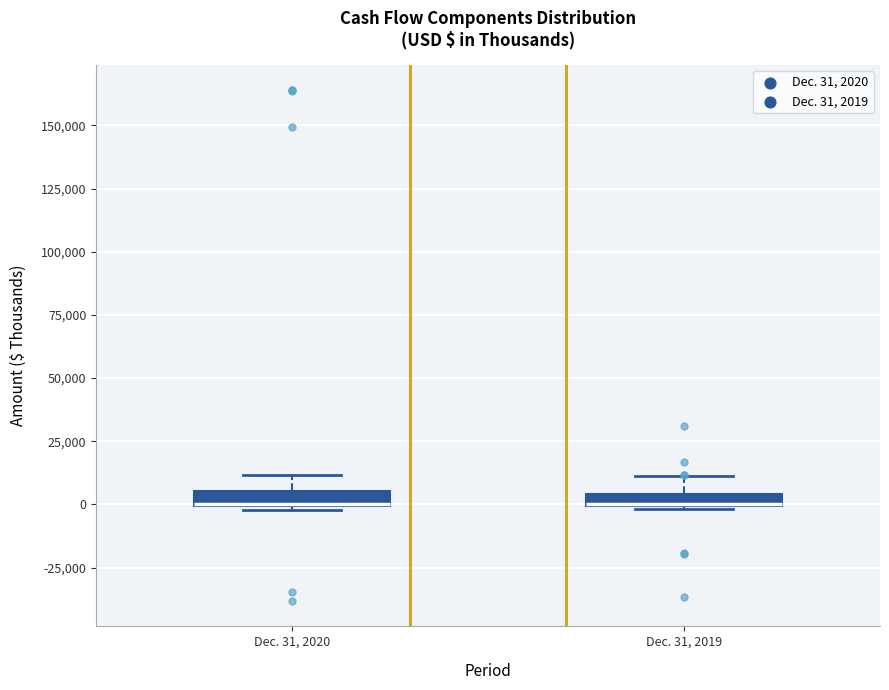

Where does the upper whisker of the box for Dec. 31, 2020 end on the y-axis? The values are not printed on the chart, so give them approximately, as read against the axis.

10000